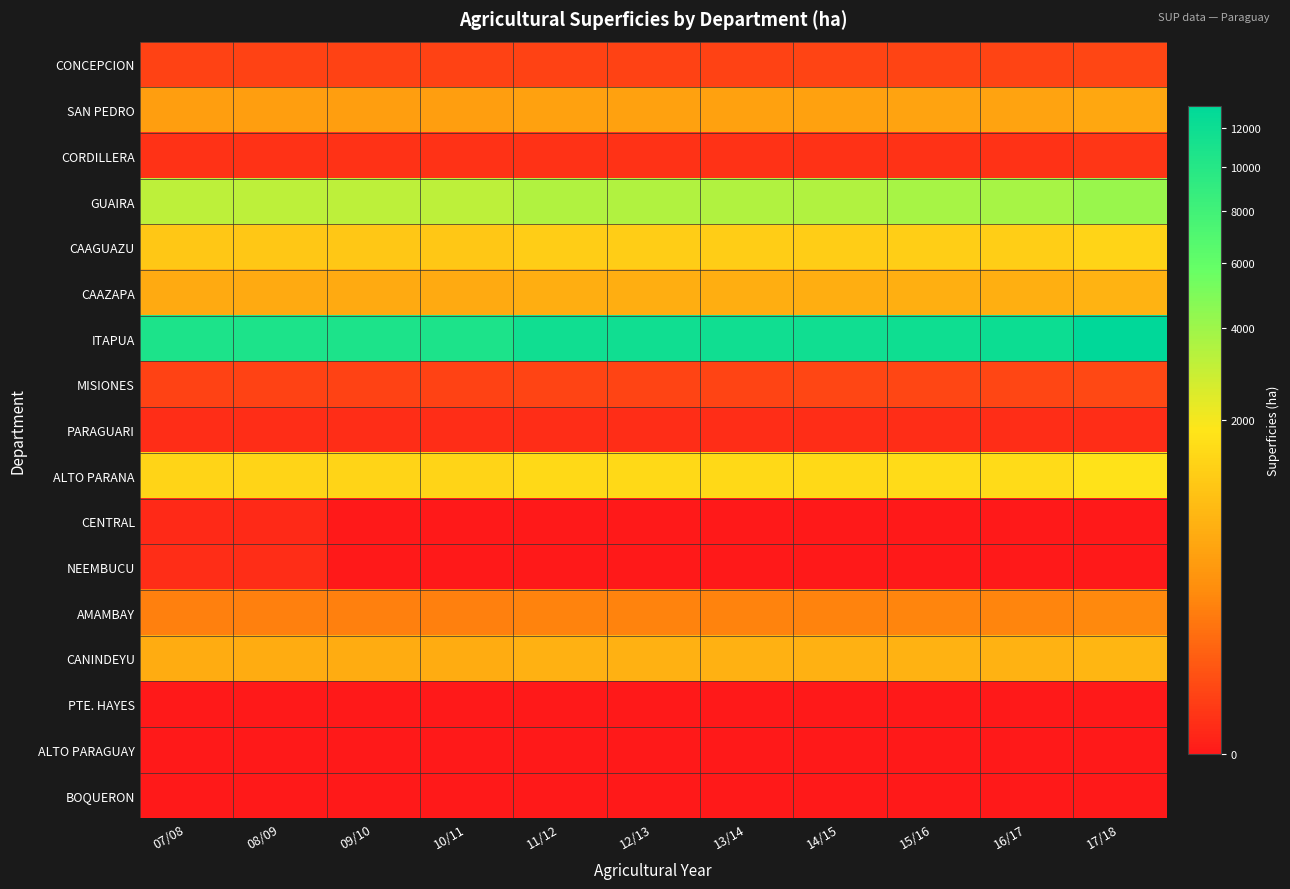

Which series has the largest total across all categories?

ITAPUA